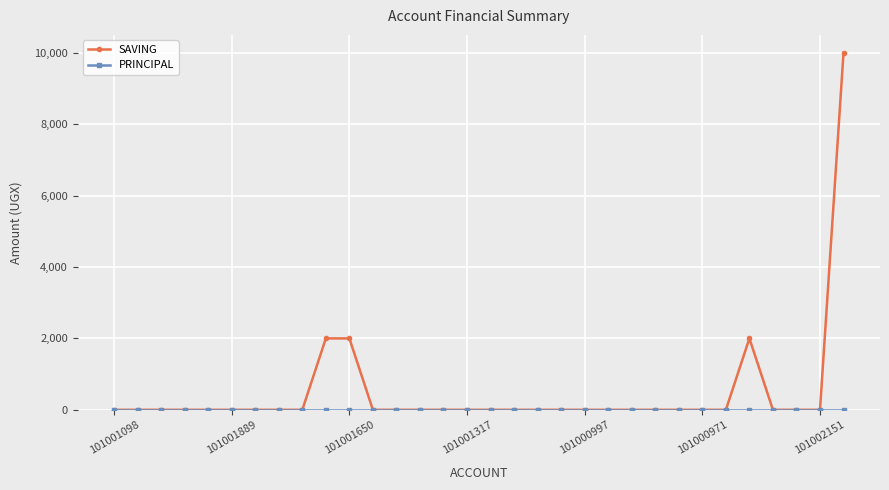

Which series has the largest total across all categories?

SAVING